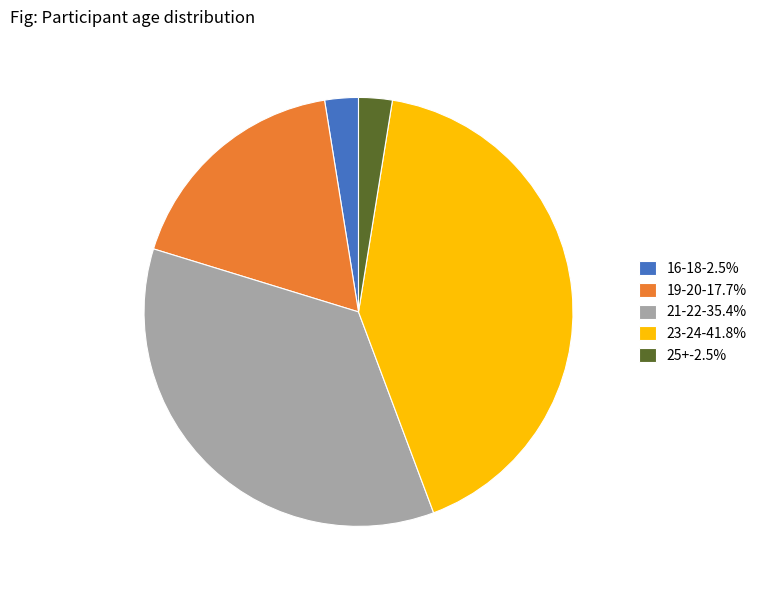

Count the number of slices in the pie.

5